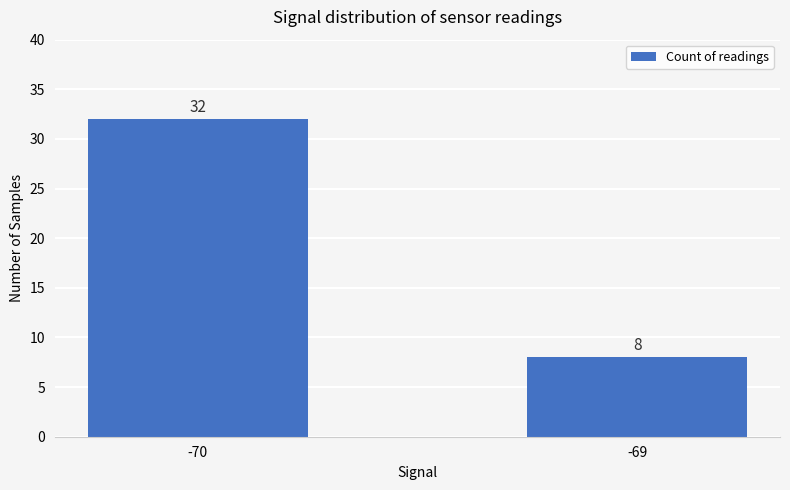

Rank the categories by value from lowest to highest.

-69, -70